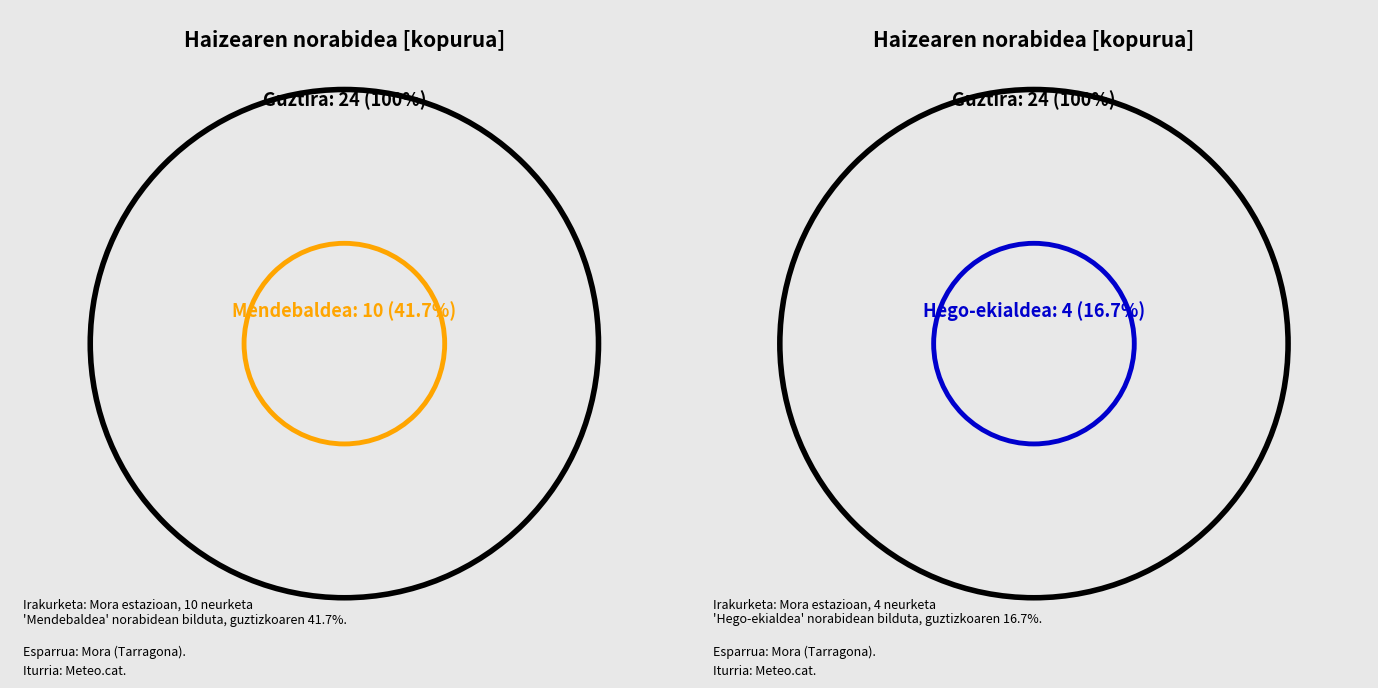

Does Ipar-mendebaldea account for over 50% of the chart?

No